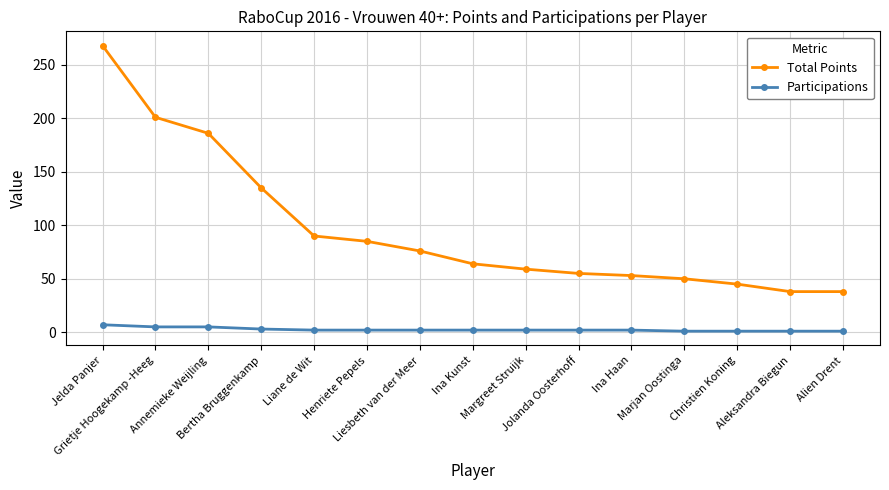

Which series has the largest total across all categories?

Total Points